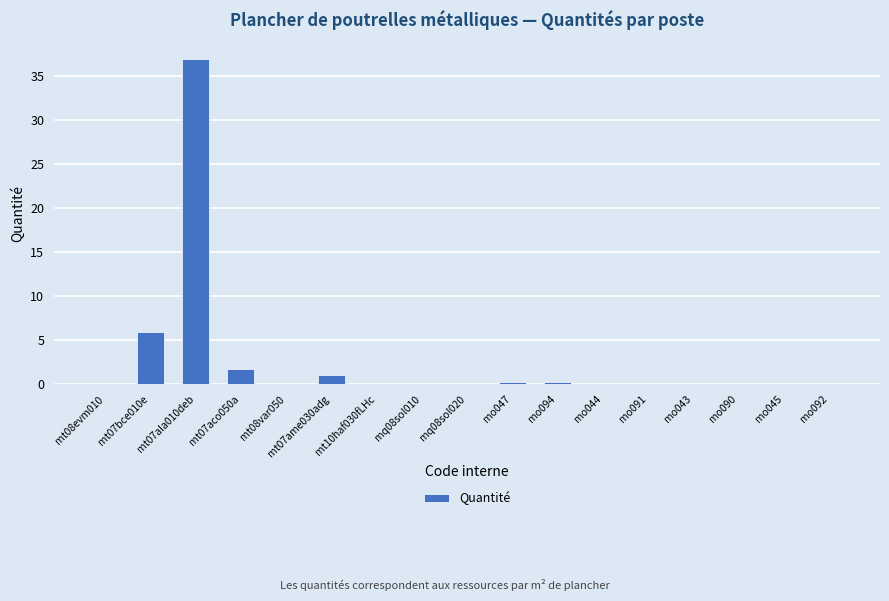

What is the maximum value shown in the chart?

37.0